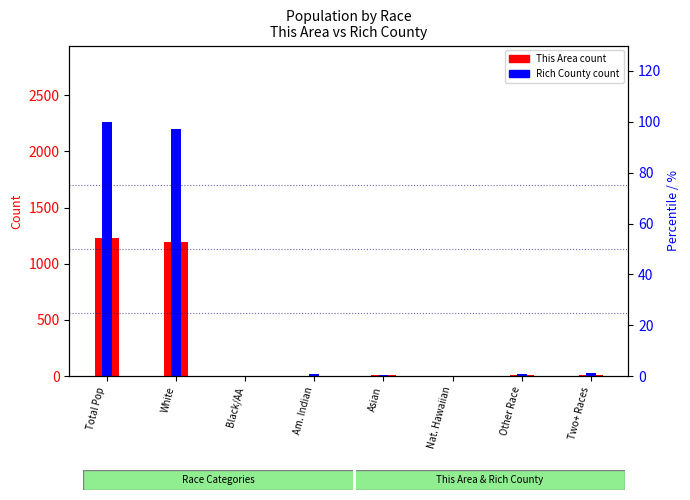

Rank the series by their maximum value, from lowest to highest.

This Area, Rich County